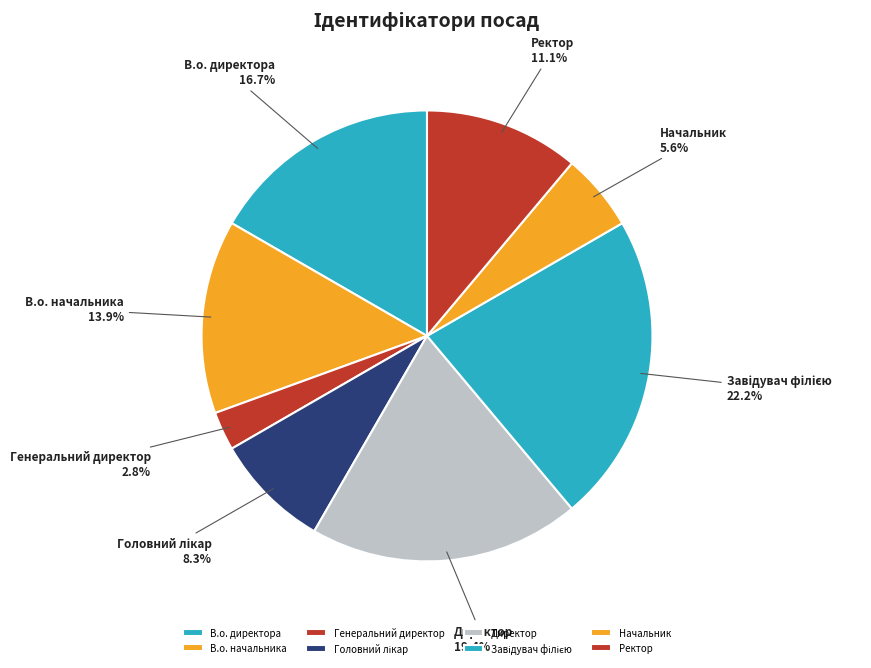

Which has a higher value, Генеральний директор or Начальник?

Начальник